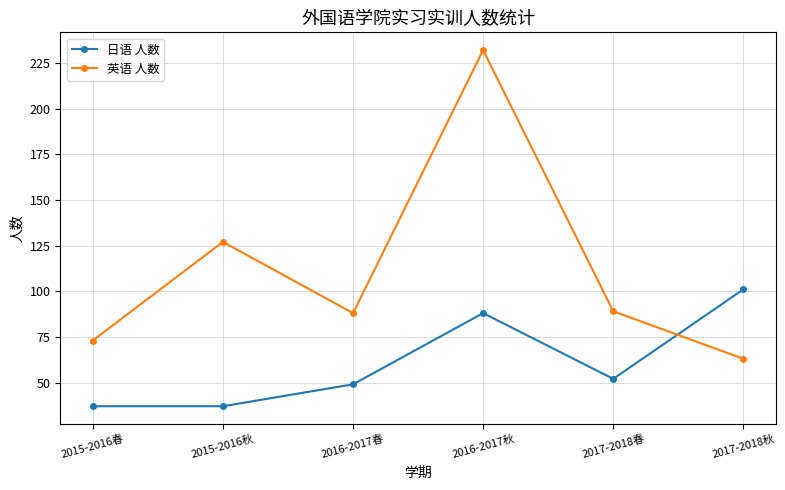

What is the greatest value displayed?

232